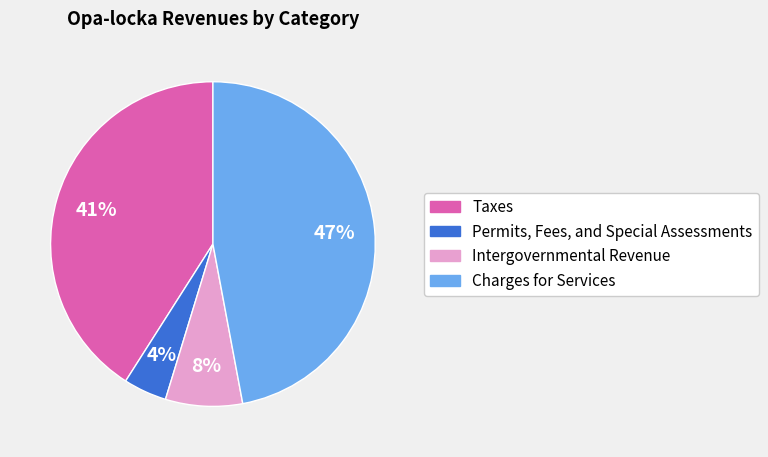

To the nearest percent, what percentage of the pie is Intergovernmental Revenue?

8%